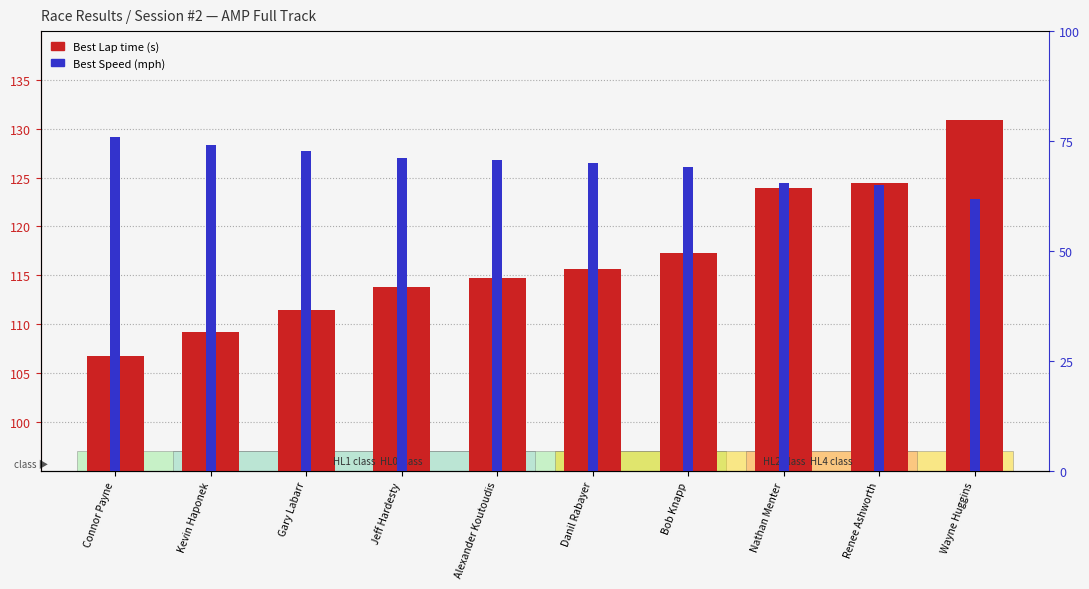

What is the total value across all series at Kevin Haponek?

183.4